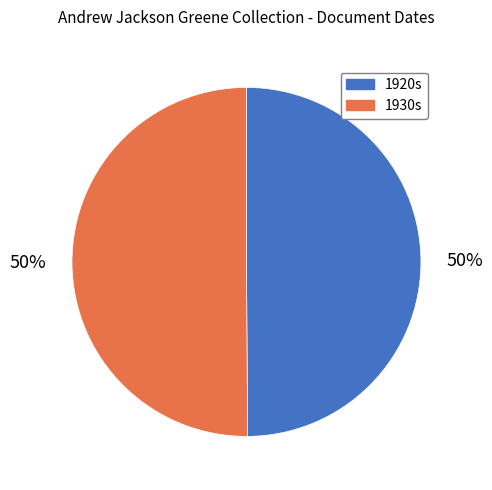

To the nearest percent, what is the average slice percentage?

50%